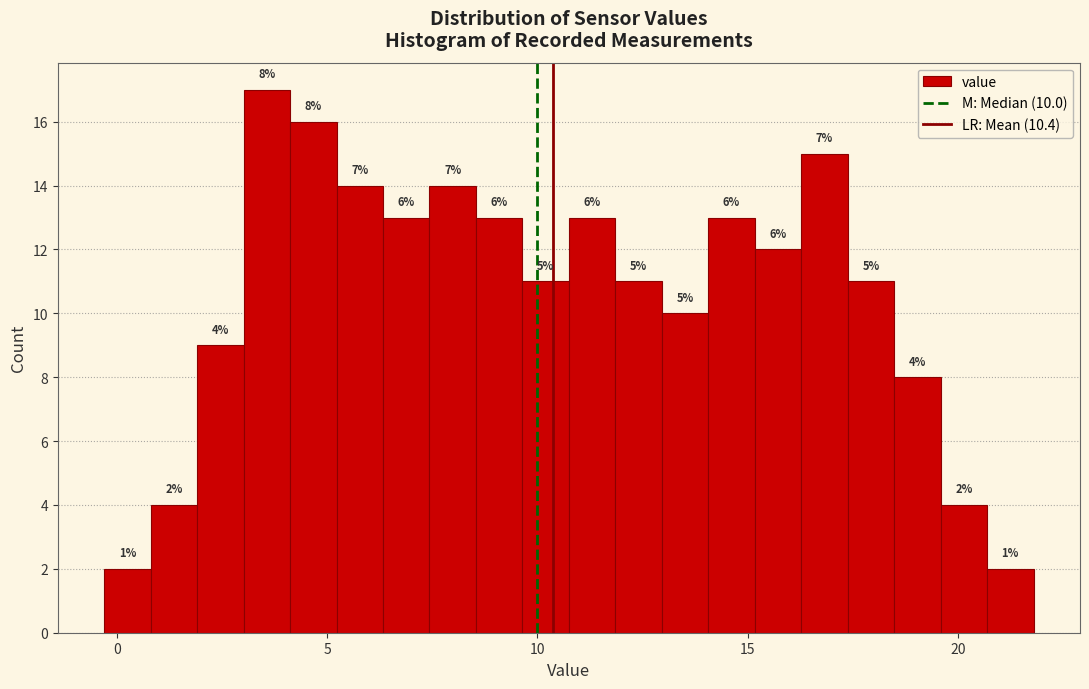

Around what value on the x-axis is the tallest bar? Give the approximate position of its centre, as read against the axis.

3.5